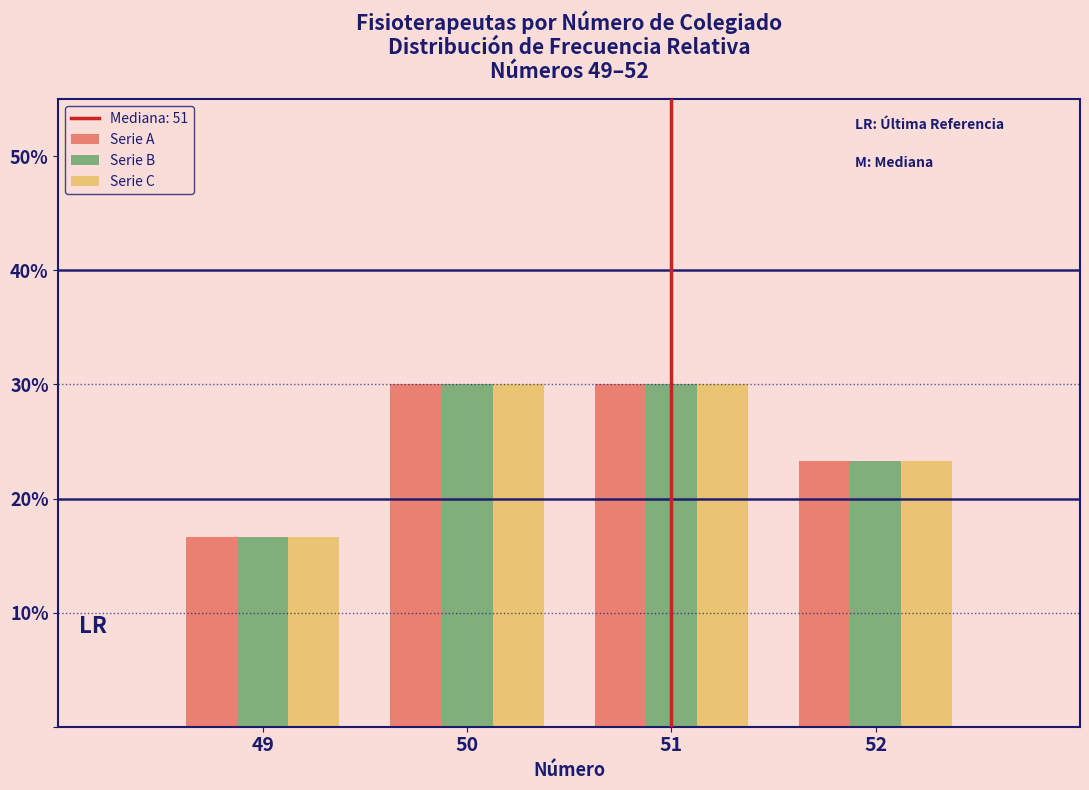

Are the bars horizontal?

No